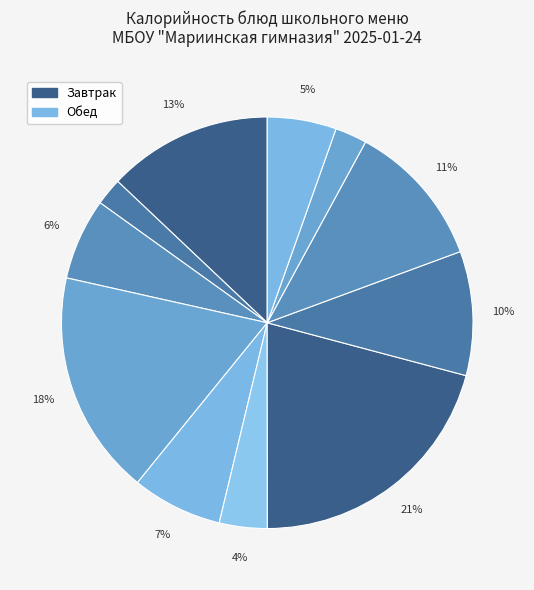

Count the number of slices in the pie.

11